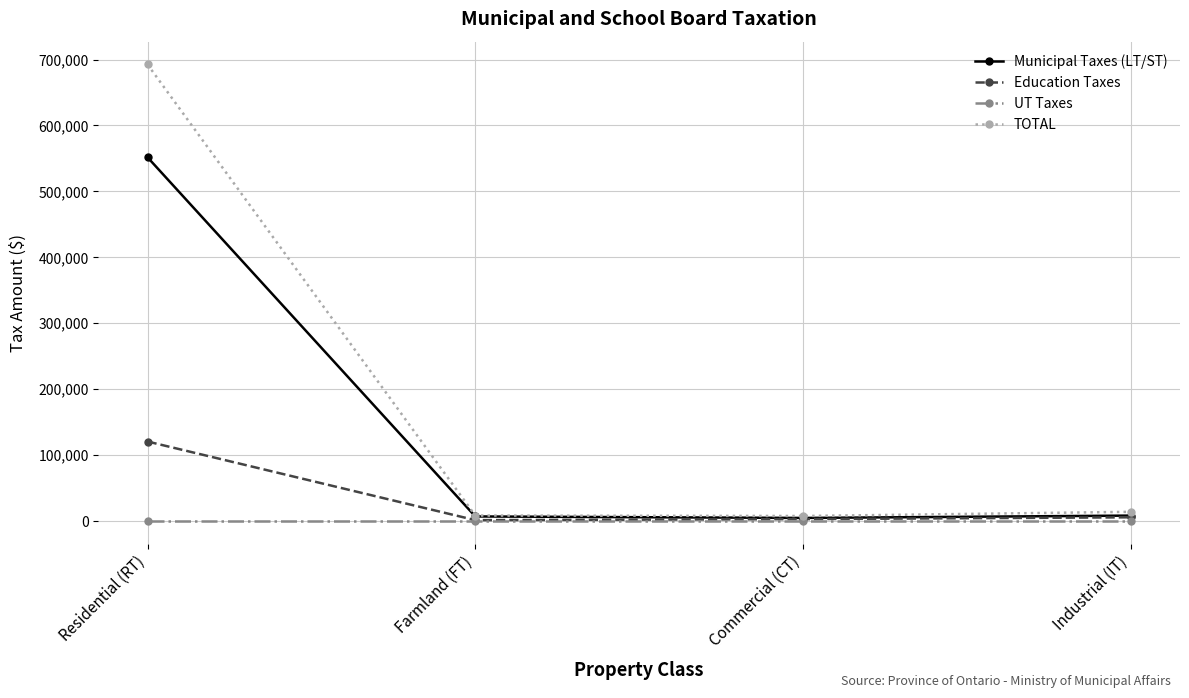

What is the maximum value for TOTAL?

692468